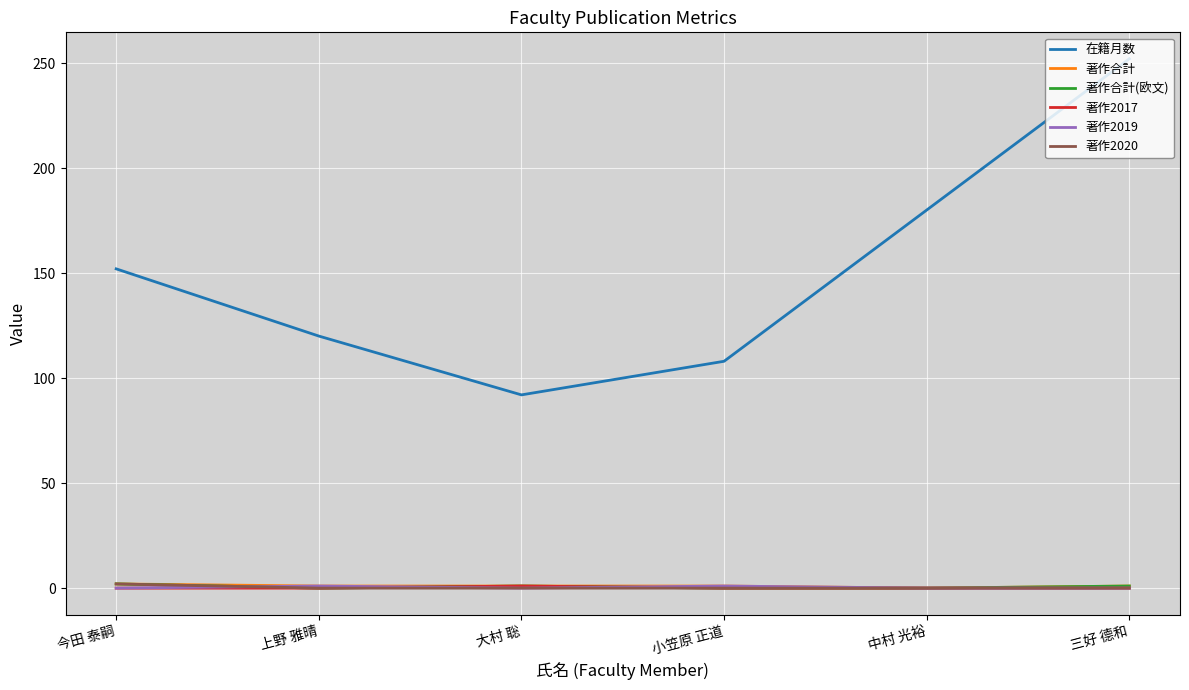

In 在籍月数, how many points are lower than both neighbors (excluding endpoints)?

1